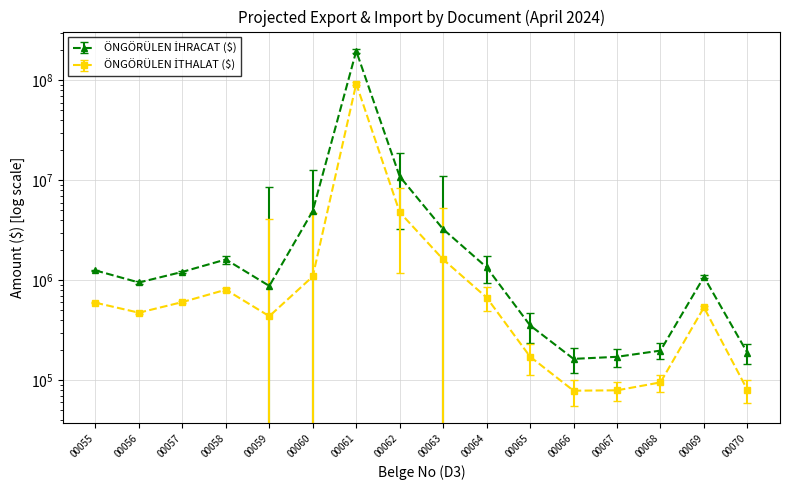

Reading left to right, transcribe all the data shown in this chart.

ÖNGÖRÜLEN İHRACAT ($): 1255798.5	950719.8	1214503.3	1615674.1	878220.0	4937647.9	196535000.0	10921604.0	3245724.0	1348776.0	353900.2	163680.0	171675.0	198000.0	1081317.6	188000.0
ÖNGÖRÜLEN İTHALAT ($): 596901.6	474132.9	605620.2	805006.7	437344.8	1091909.5	92571655.0	4793856.0	1616334.0	672739.0	172239.1	78656.2	79309.6	95207.1	535420.7	80000.0